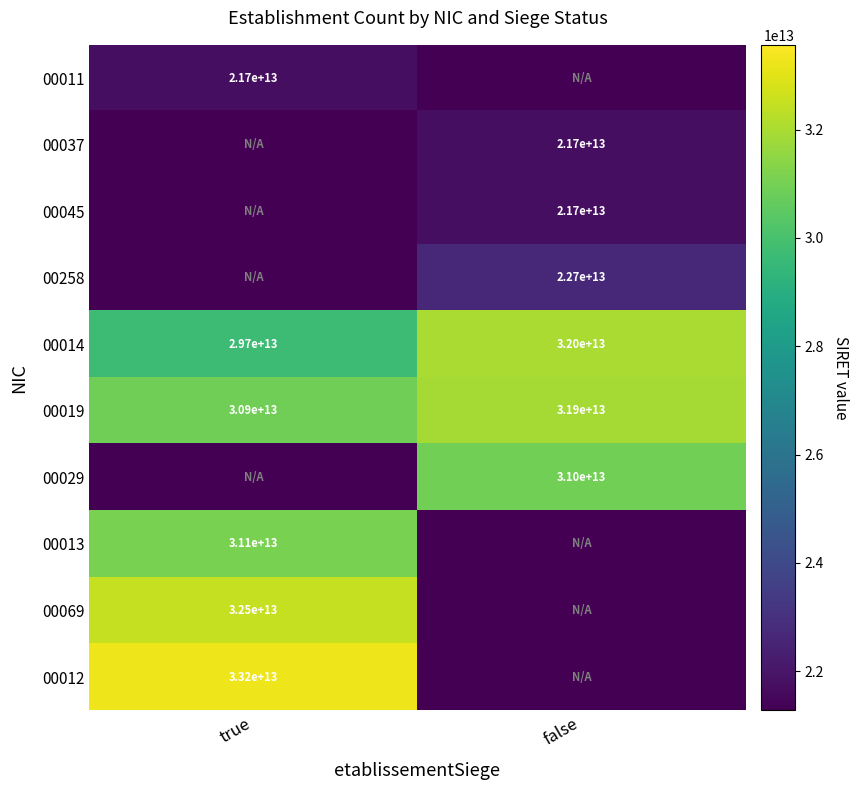

Read the 00014 value at false, to the nearest 50.

32000000000000